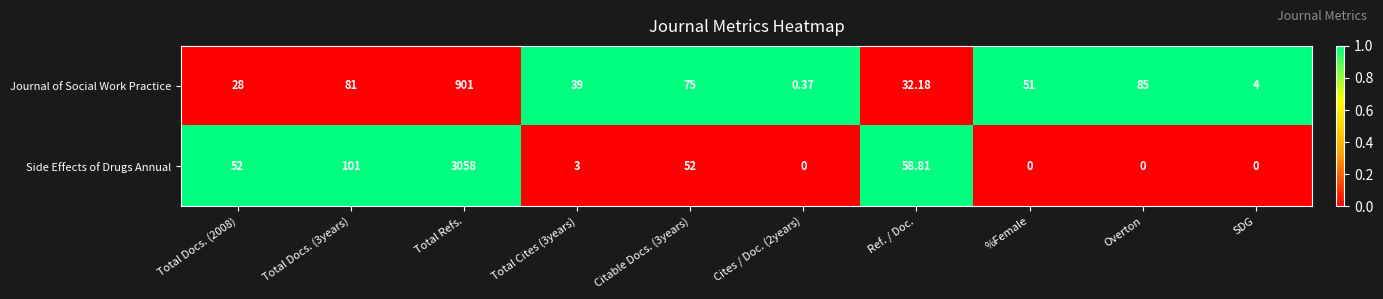

Between Citable Docs. (3years) and Cites / Doc. (2years), which series saw the biggest shift?

Journal of Social Work Practice